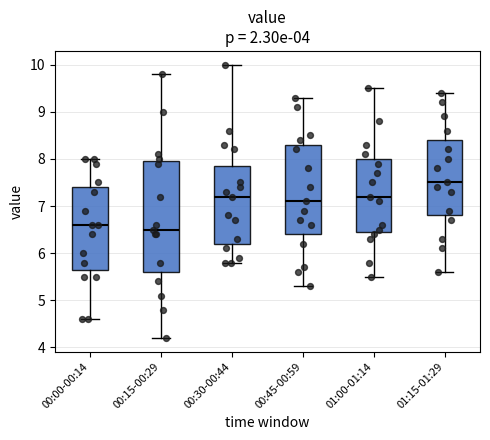

Comparing the boxes themselves (not the whiskers), which one is the tallest?

00:15-00:29